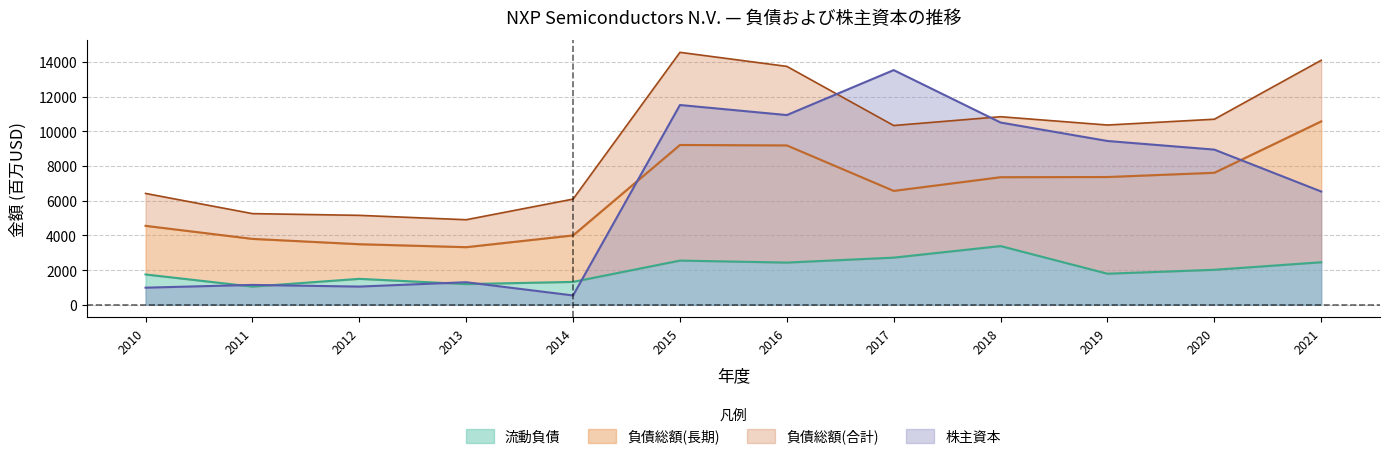

True or false: 株主資本 has a value of 1959 at 2020.

False